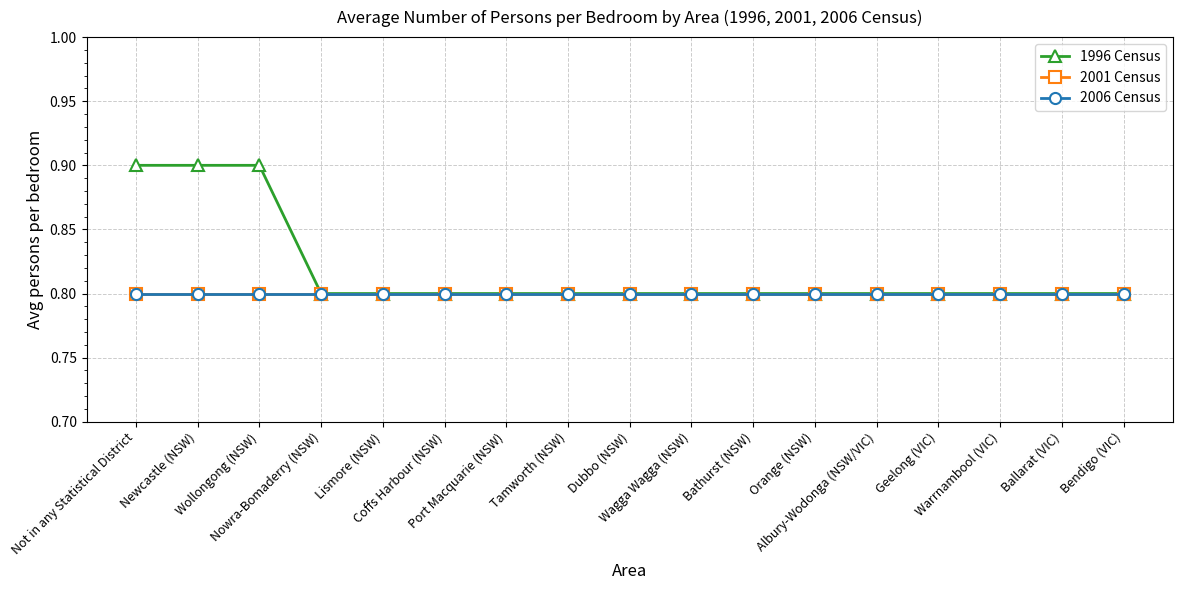

Is this an area chart (filled region under the line)?

No